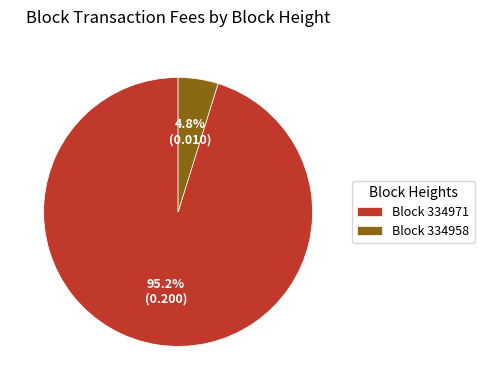

Count the number of slices in the pie.

2